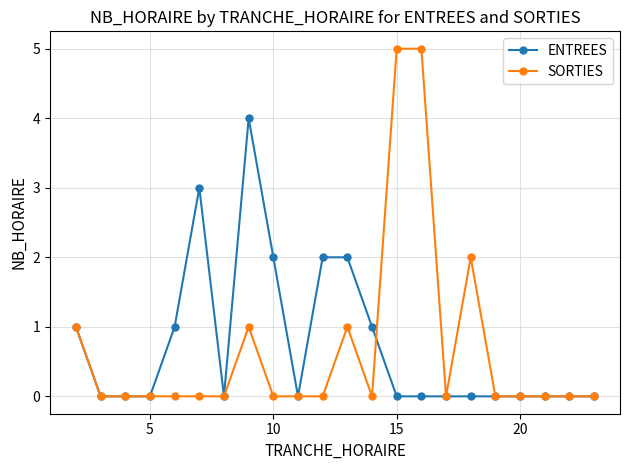

Rank the series by their maximum value, from highest to lowest.

SORTIES, ENTREES